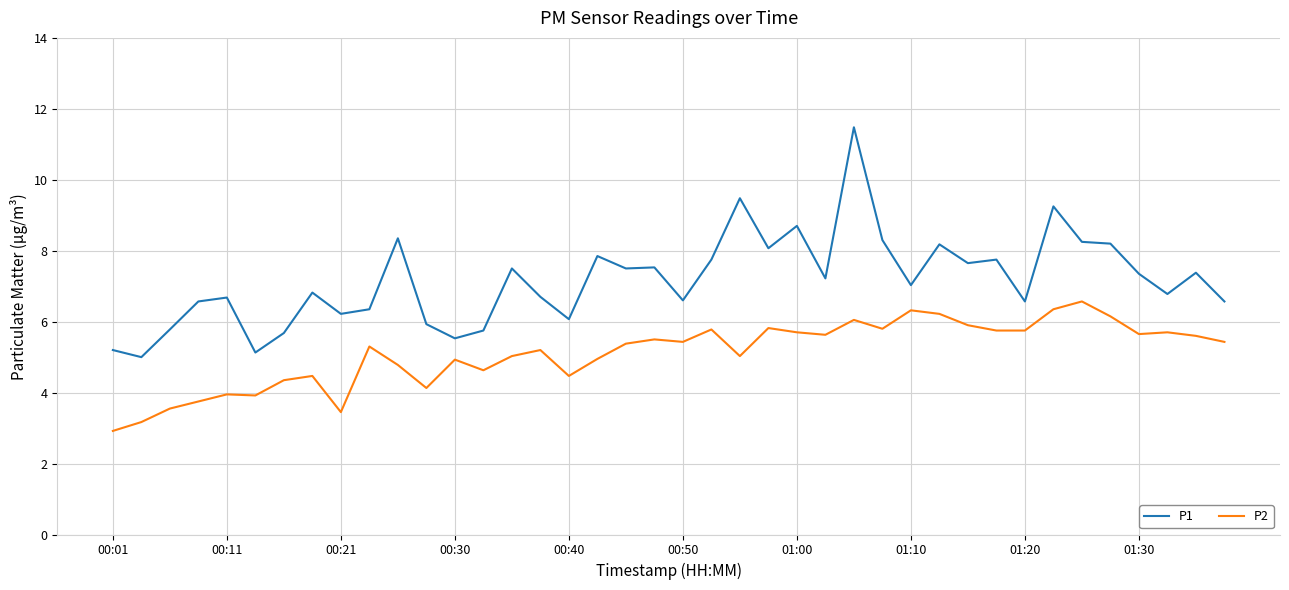

Which series has the largest total across all categories?

P1